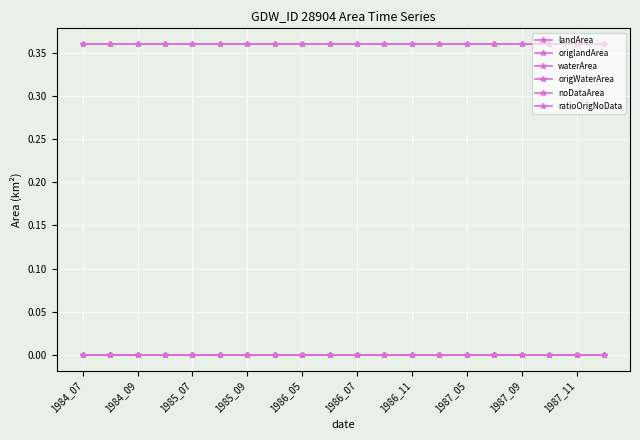

True or false: origWaterArea and noDataArea intersect in this chart.

False